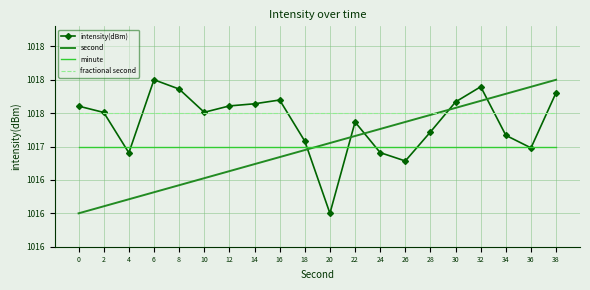

The second series shows 522.4 at 26. True or false?

False